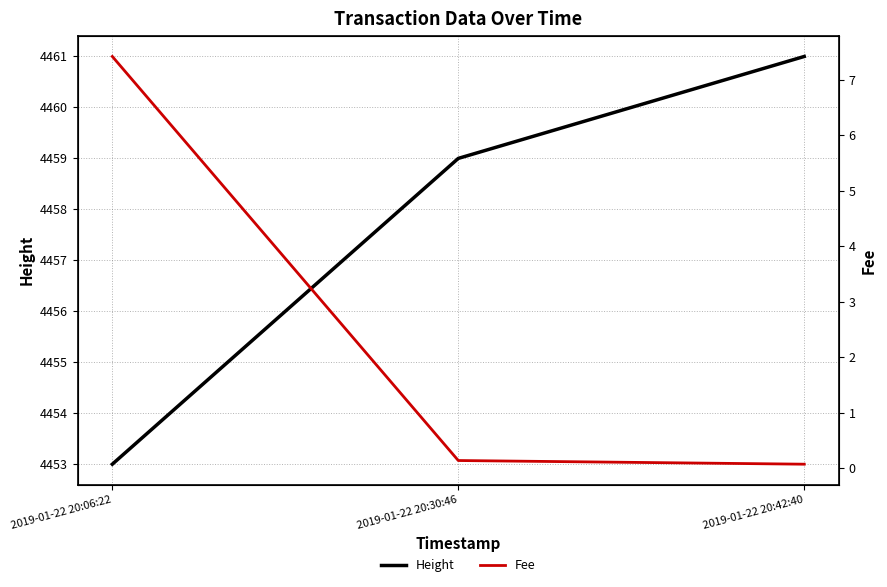

At which category is the sum across all series the highest?

2019-01-22 20:42:40